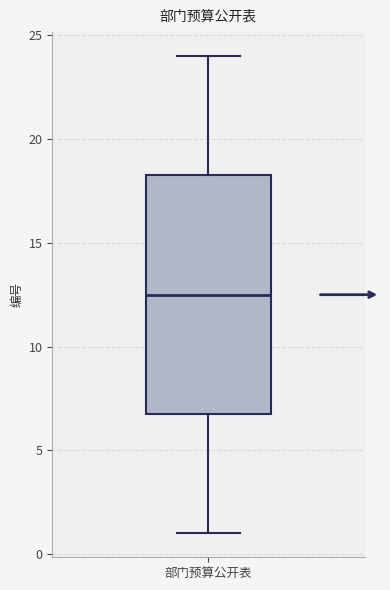

Read this box plot against the y-axis: the position of the median line, the range covered by the box, and the ends of both whiskers. The values are not printed on the chart, so give them approximately, as read against the axis.

median 12.5, box 7.0 to 18.5, whiskers 1.0 to 24.0